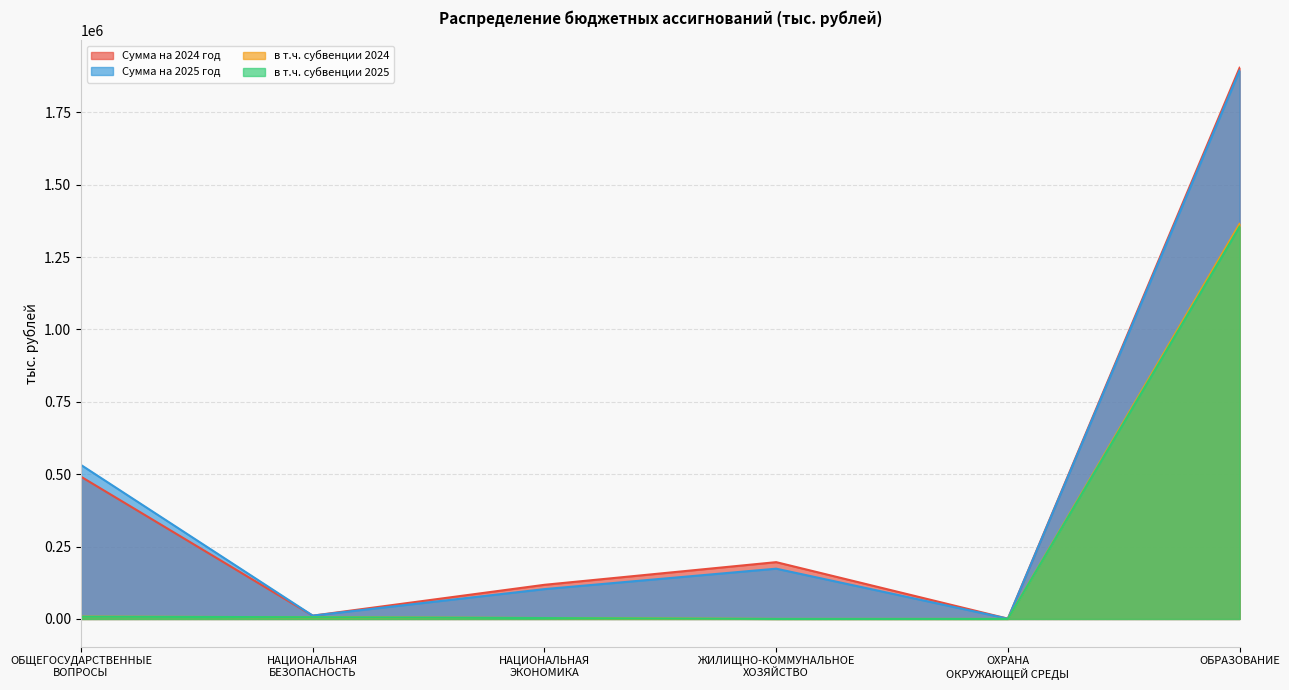

After their last crossing, which series has the higher values: в т.ч. субвенции 2025 or в т.ч. субвенции 2024?

в т.ч. субвенции 2024